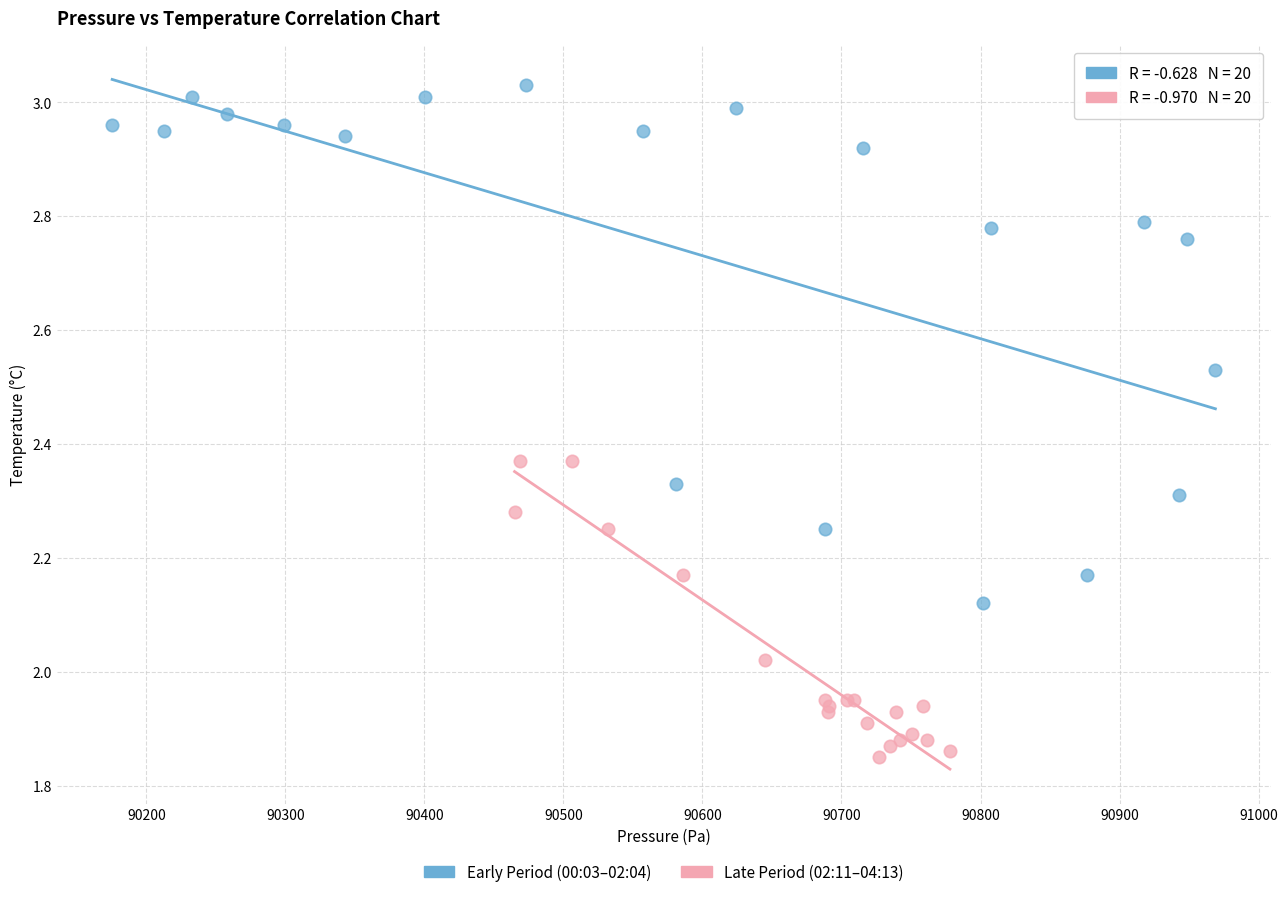

Which series contains the lowest Y value?

Late Period (02:11–04:13)